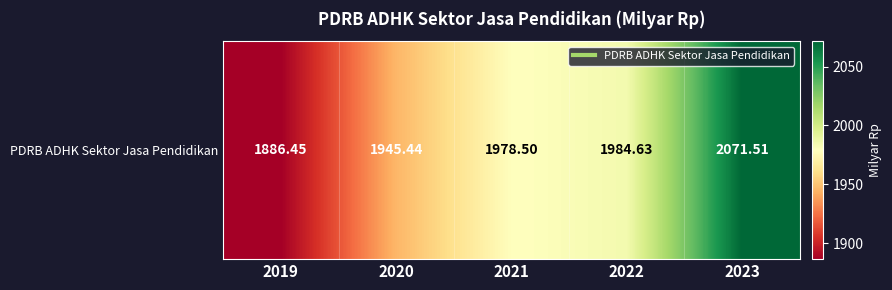

How many distinct data groups are displayed?

1